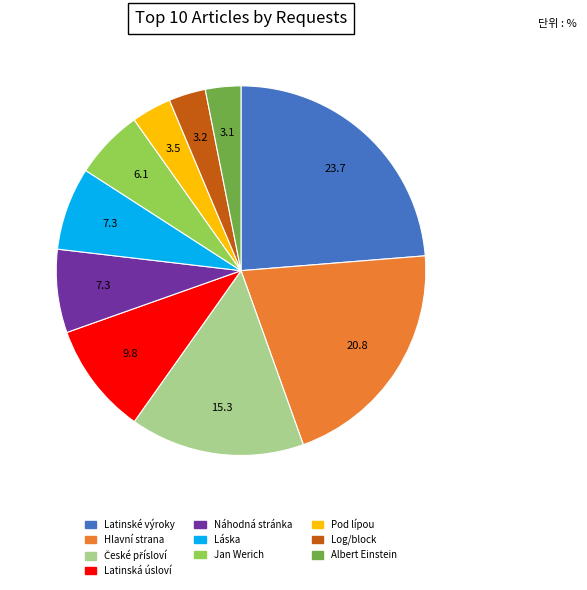

Is there a majority slice in this chart?

No